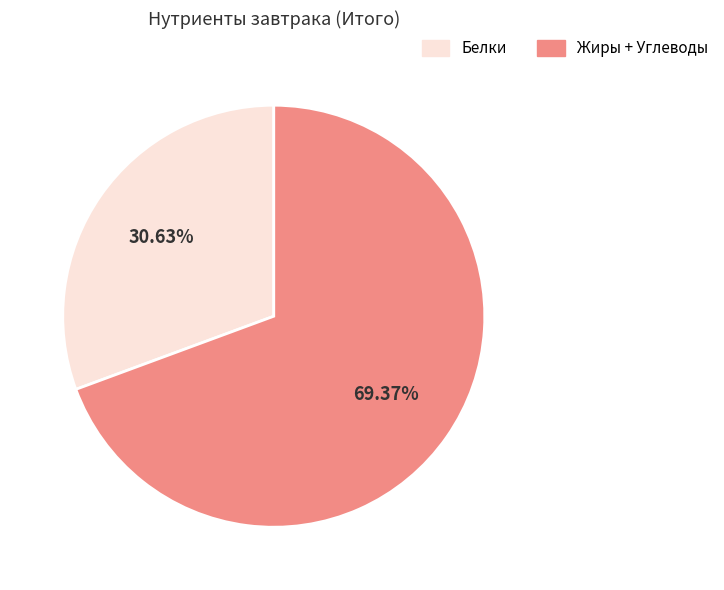

Does any single category account for the majority?

Yes